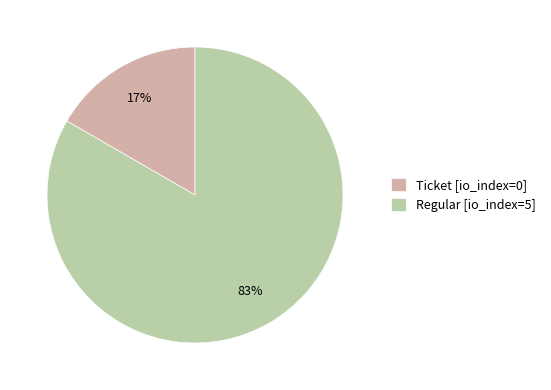

Which category accounts for the majority?

Regular [io_index=5]